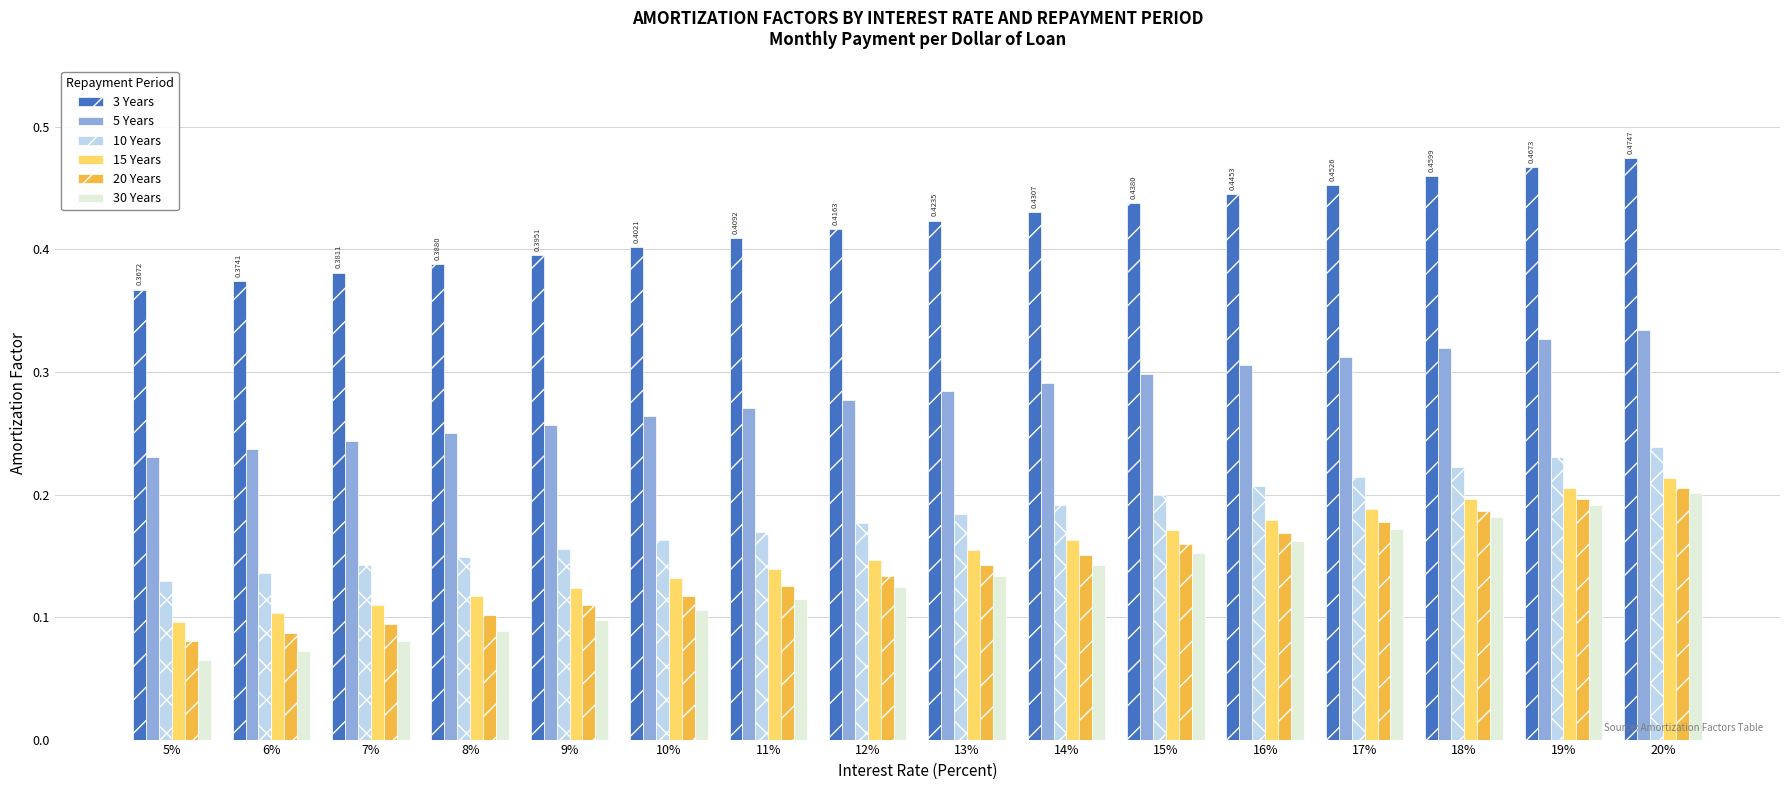

Count the 10 Years values in the range 0 to 1.

16